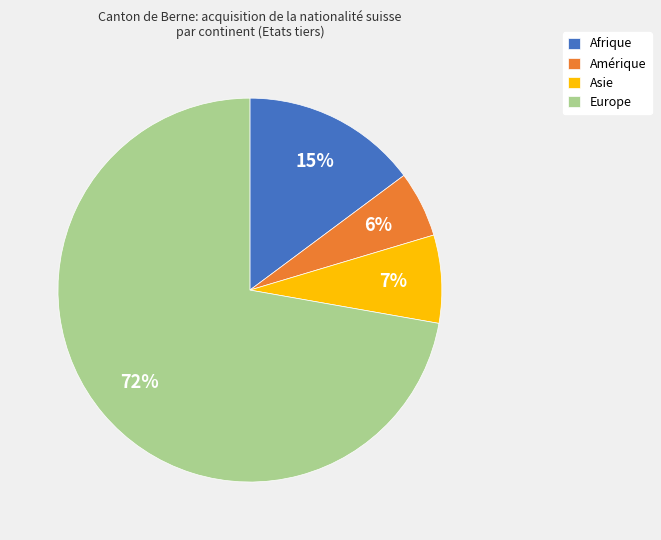

Which has a higher value, Amérique or Europe?

Europe